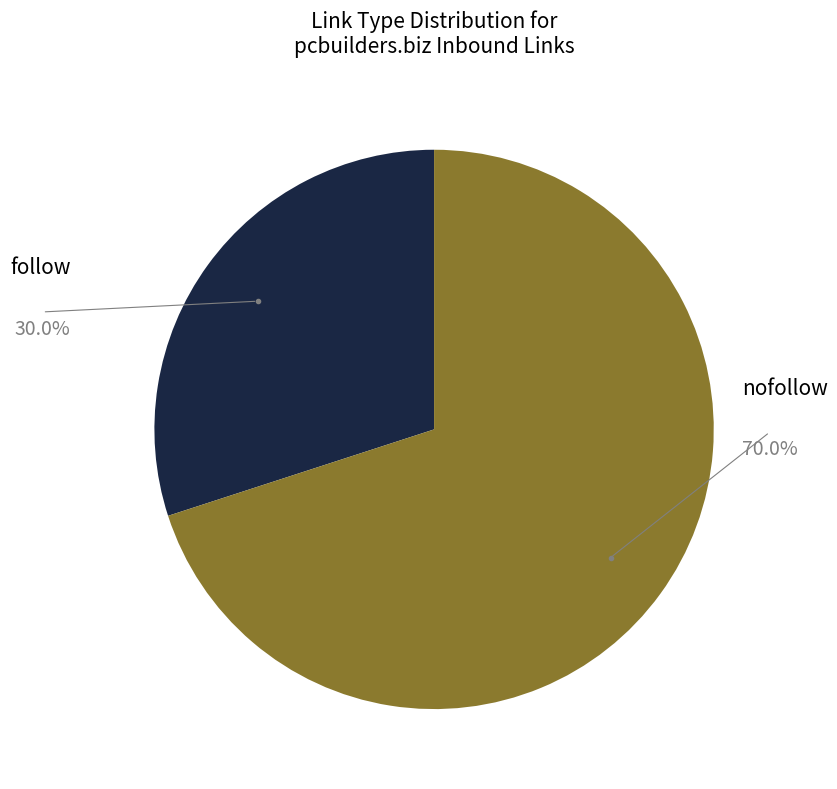

Count the number of slices in the pie.

2